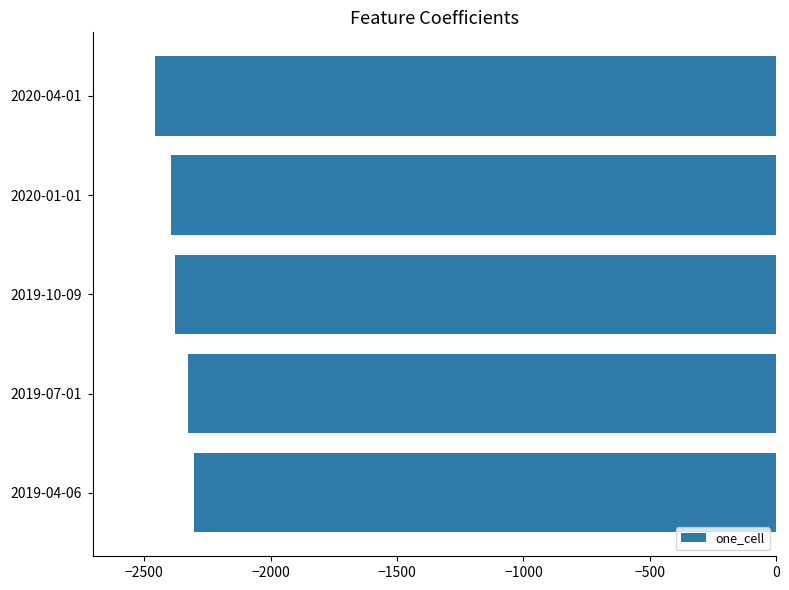

Which label corresponds to the smallest value in the chart?

2020-04-01